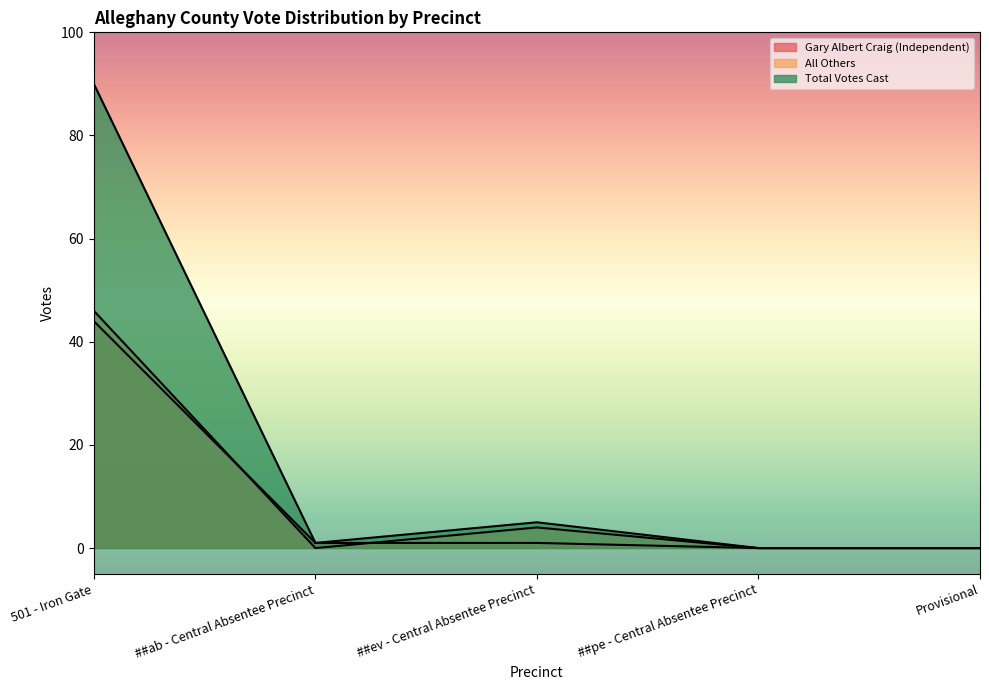

What is the sum of all All Others values?

50